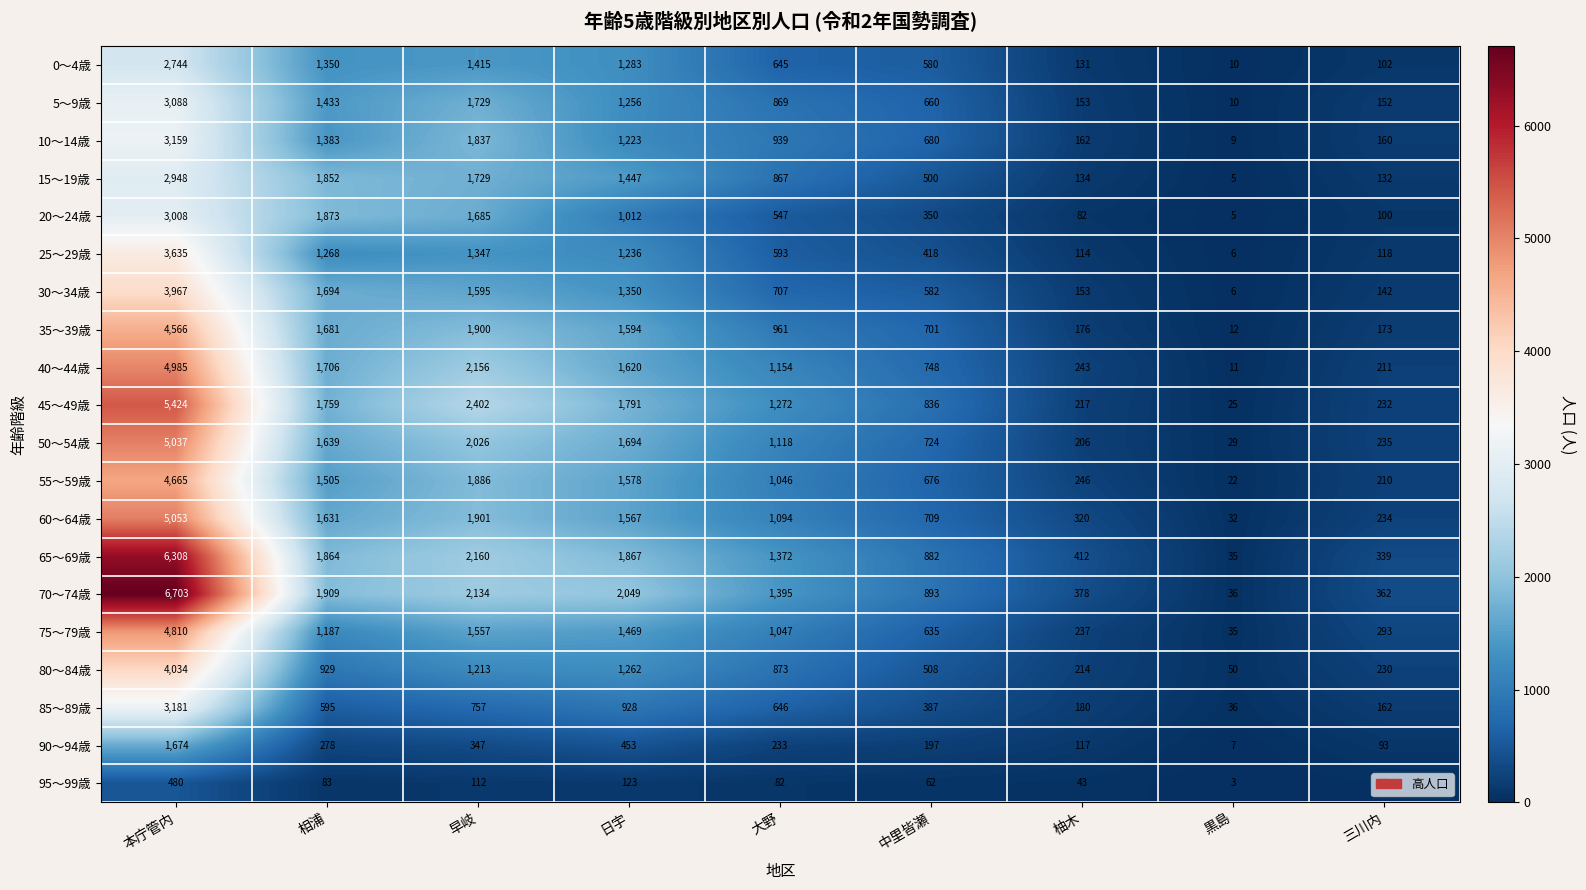

What is the sum of the 95～99歳 values at 相浦 and 中里皆瀬?

145